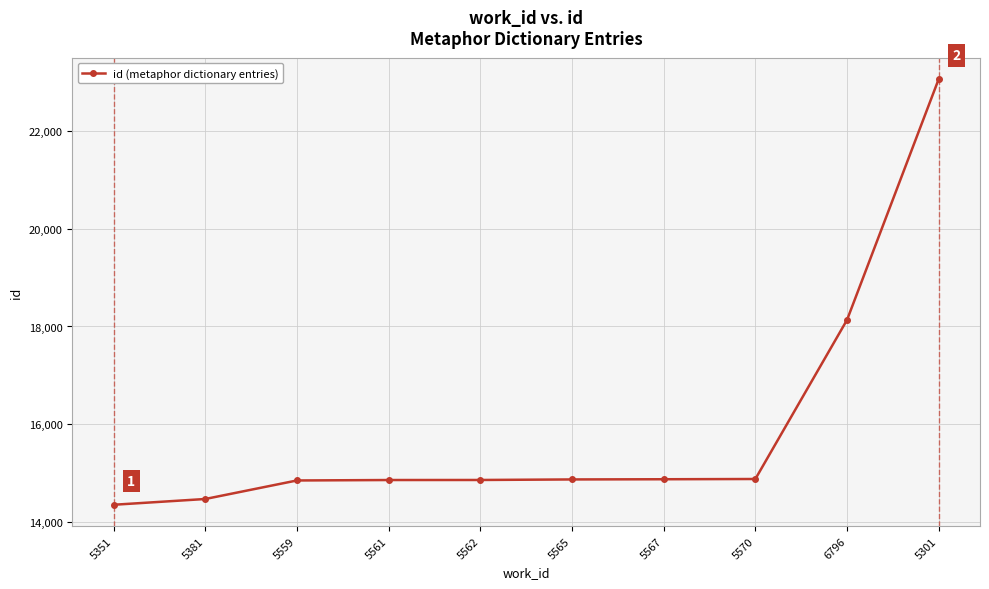

What is the sum of all values?

159223